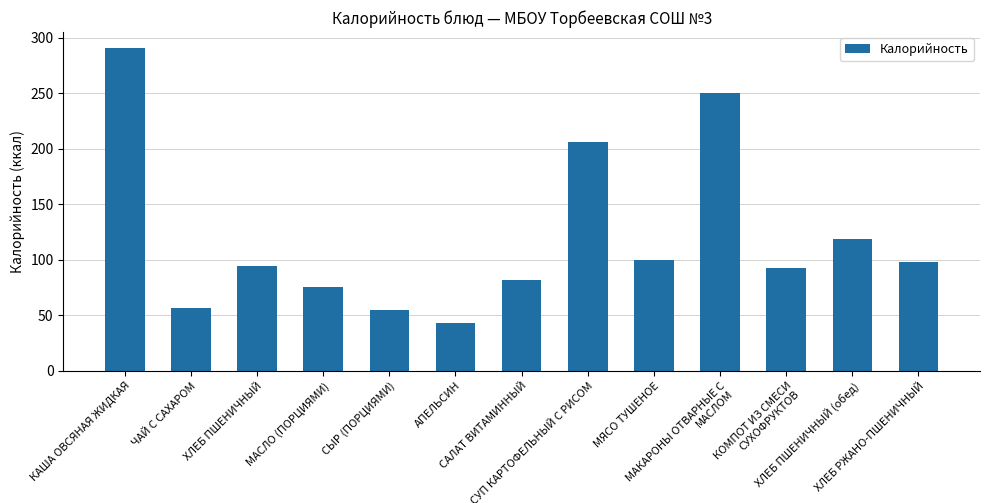

How many categories are shown in the chart?

13